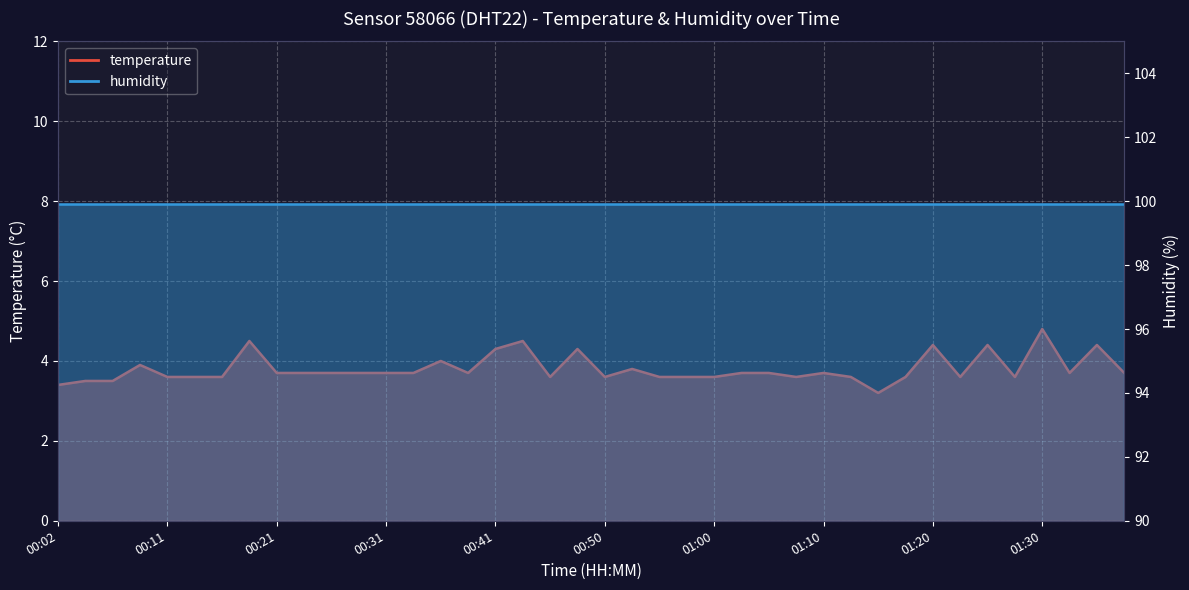

Is it true that the value at 00:50 is 5.2?

False